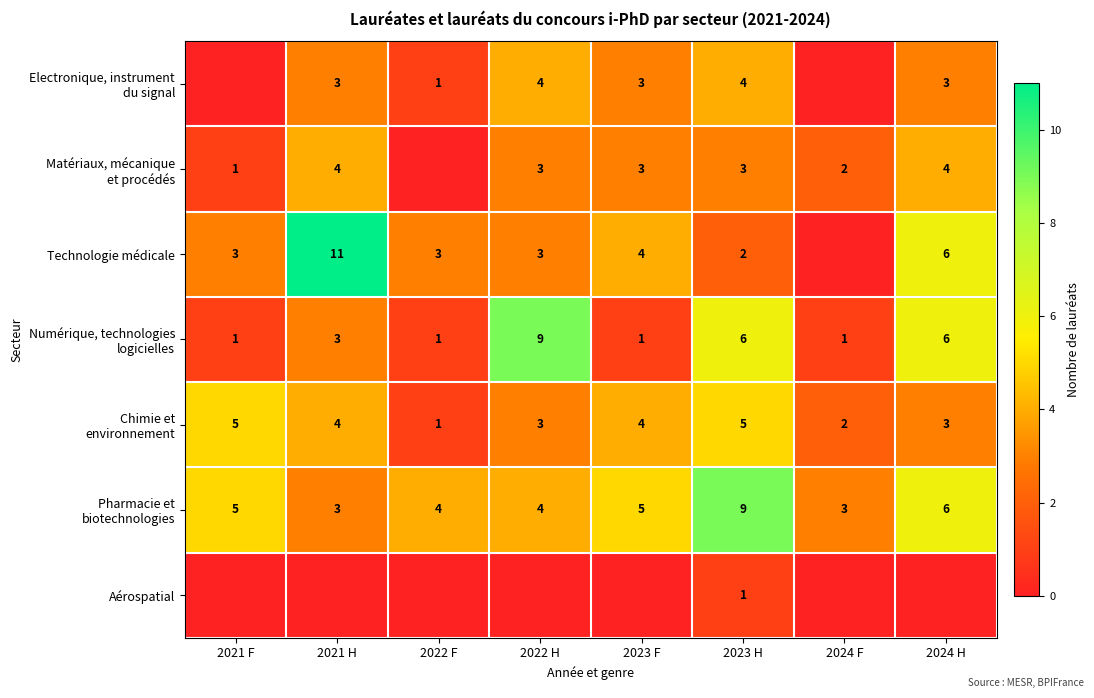

What is the difference between the highest and lowest values at 2024 H?

6